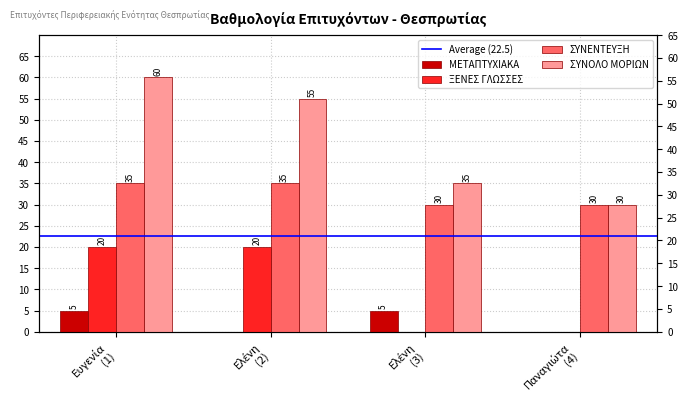

Rank the series at Ελένη from lowest to highest value.

ΜΕΤΑΠΤΥΧΙΑΚΑ, ΞΕΝΕΣ ΓΛΩΣΣΕΣ, ΣΥΝΕΝΤΕΥΞΗ, ΣΥΝΟΛΟ ΜΟΡΙΩΝ